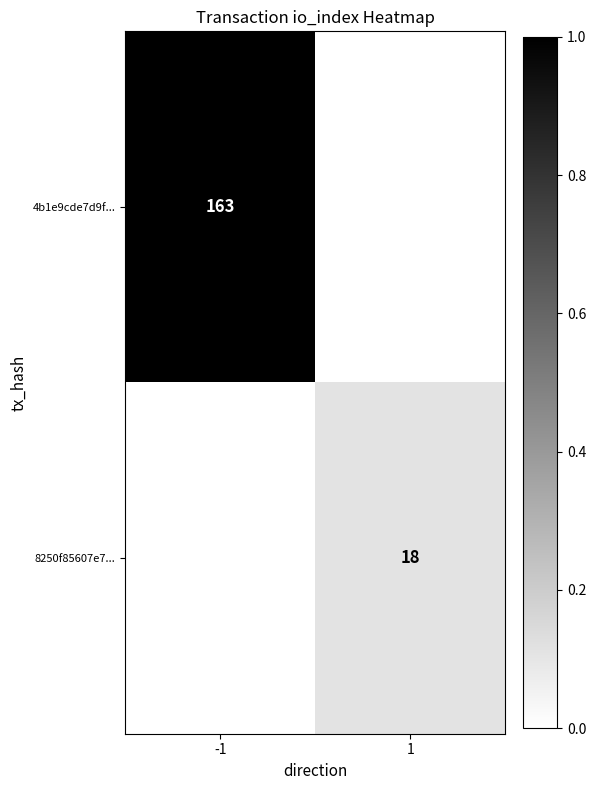

True or false: 4b1e9cde7d9f... has a value of 163 at -1.

True